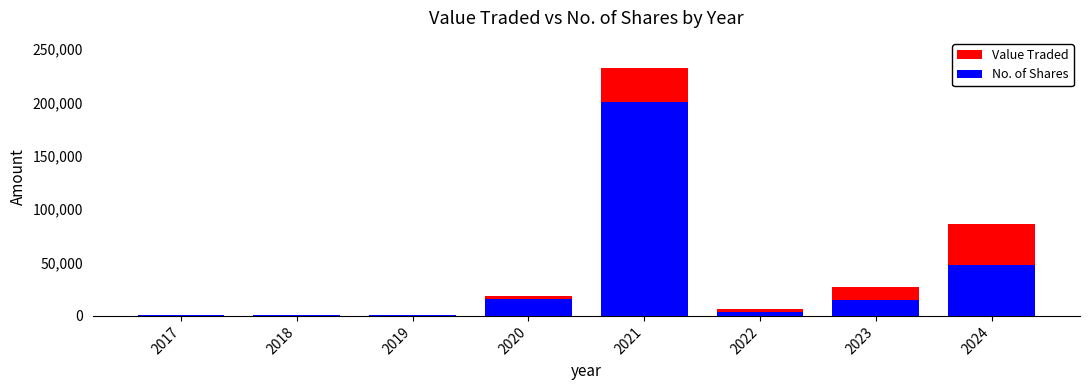

Reading left to right, transcribe all the data shown in this chart.

Value Traded: 2017=1200	2018=900	2019=1017	2020=18728	2021=232444	2022=6468	2023=27149	2024=86098
No. of Shares: 2017=1000	2018=800	2019=969	2020=16007	2021=200383	2022=4111	2023=15000	2024=47832